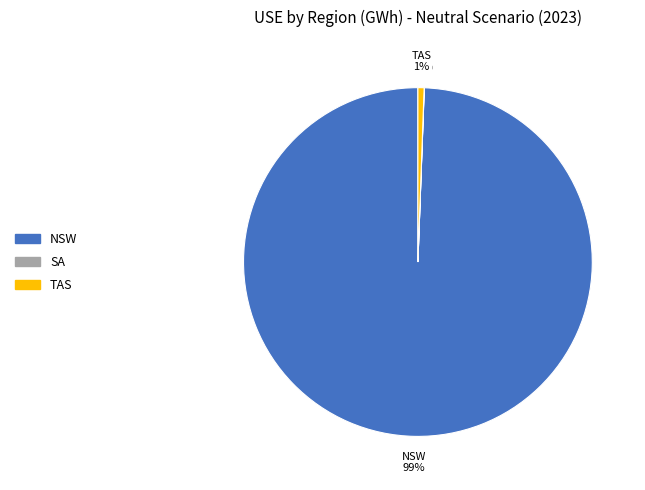

To the nearest percent, what is the difference between the largest and smallest slice percentages?

99%